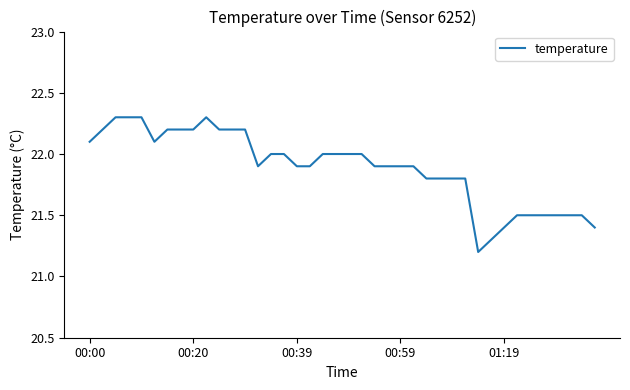

Does the chart have visible grid lines?

No